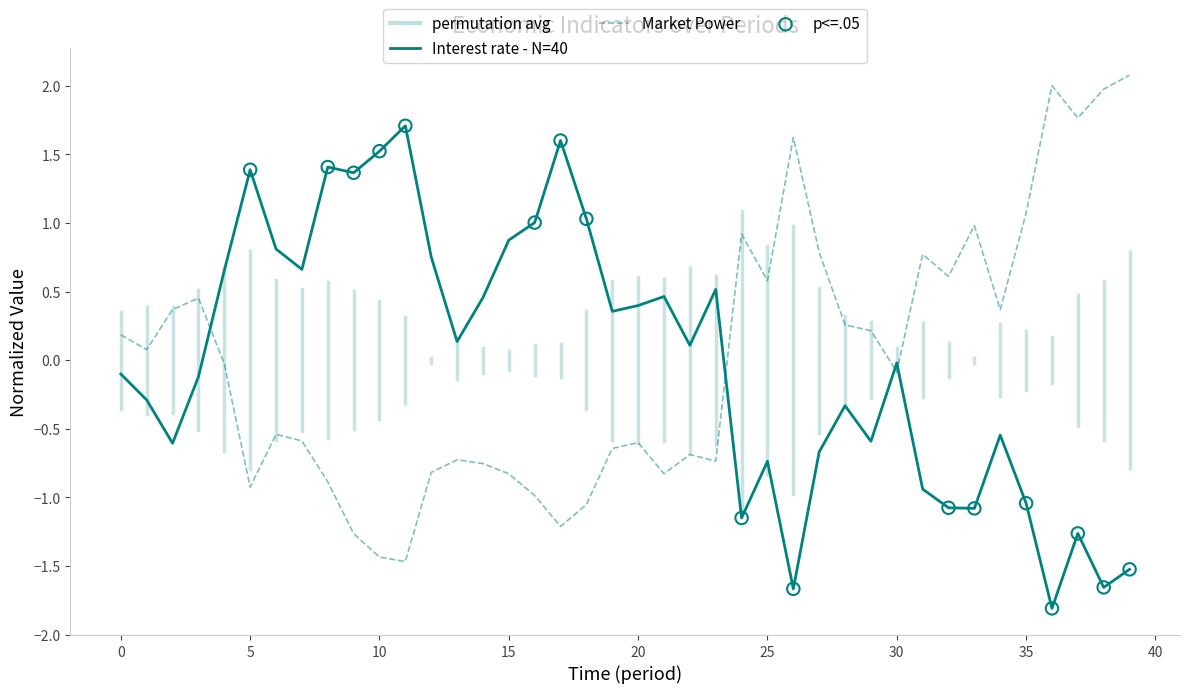

Rank the series by their maximum value, from lowest to highest.

Interest rate - N=40, Market Power